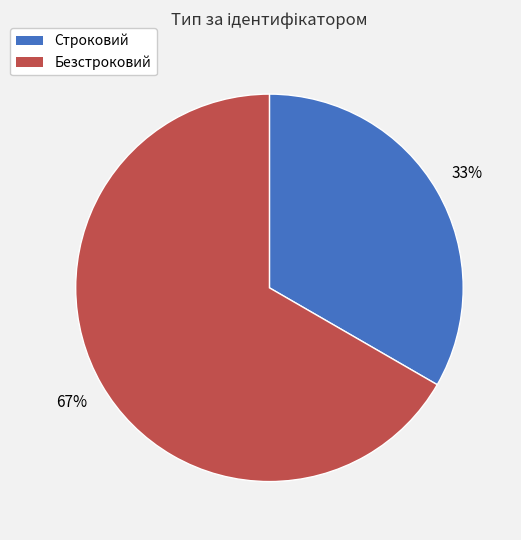

Is it true that Безстроковий is 67% of the pie?

True